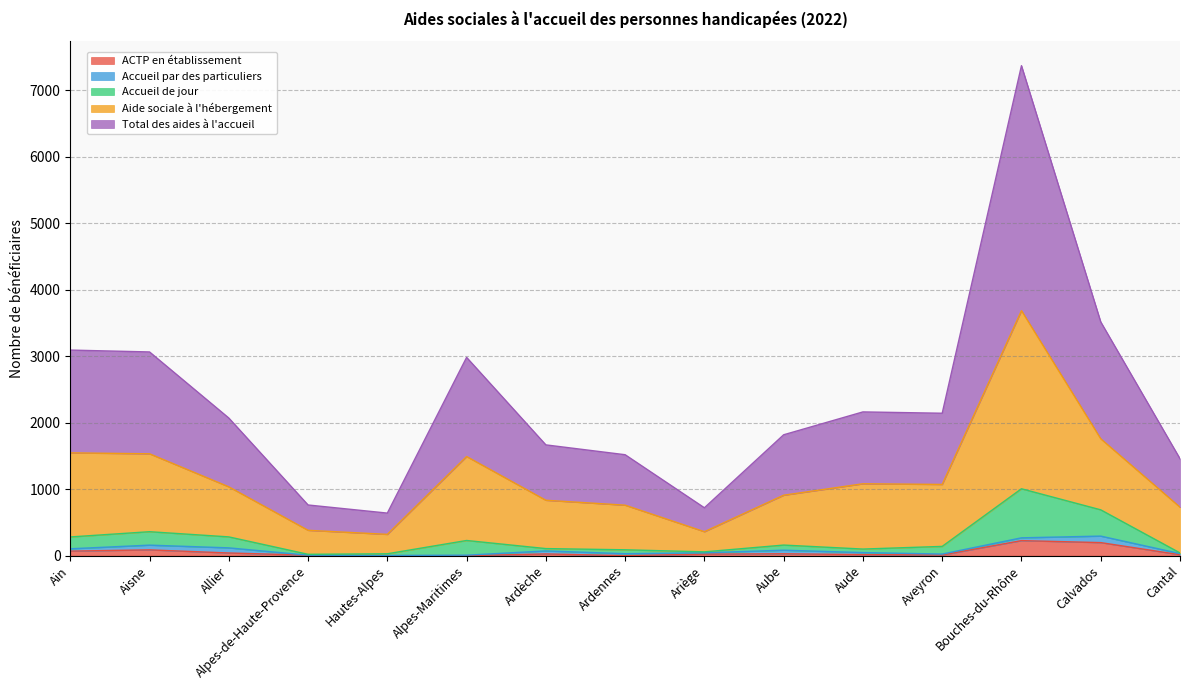

True or false: Total des aides à l'accueil and ACTP en établissement cross at least once.

False